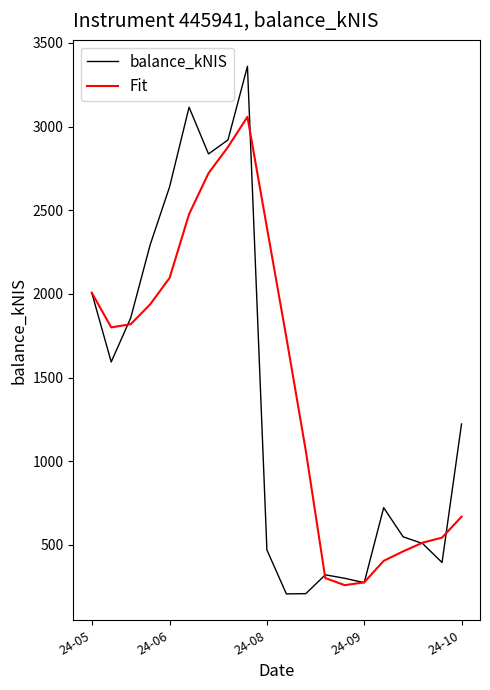

True or false: balance_kNIS and Fit cross at least once.

True